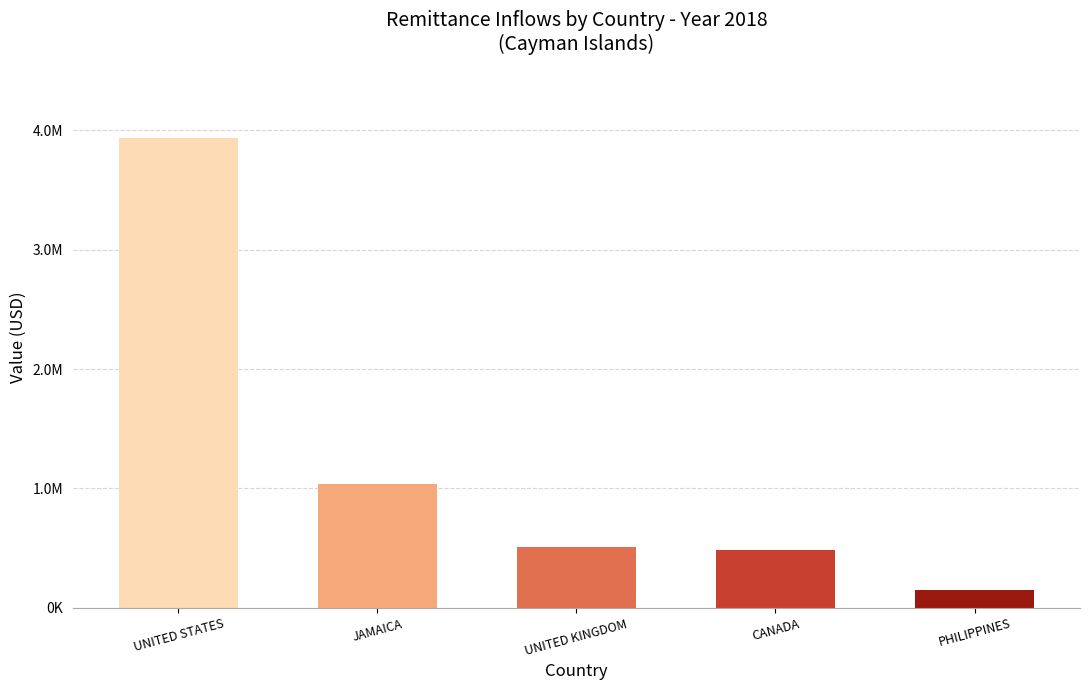

Reading left to right, what are all the values shown in this chart?

3938553.6	1041477.7	507814.8	487528.5	151654.2